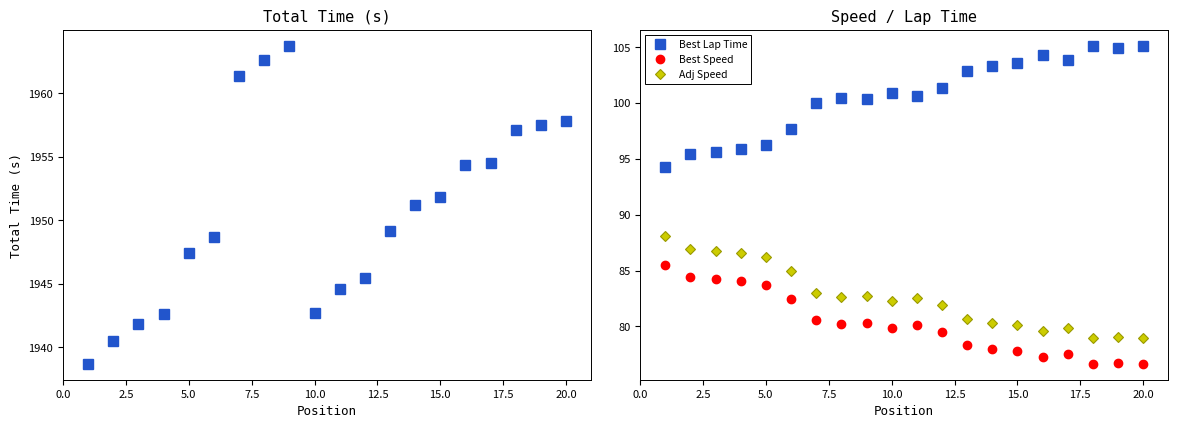

True or false: Best Lap Time and Adj Speed intersect in this chart.

False